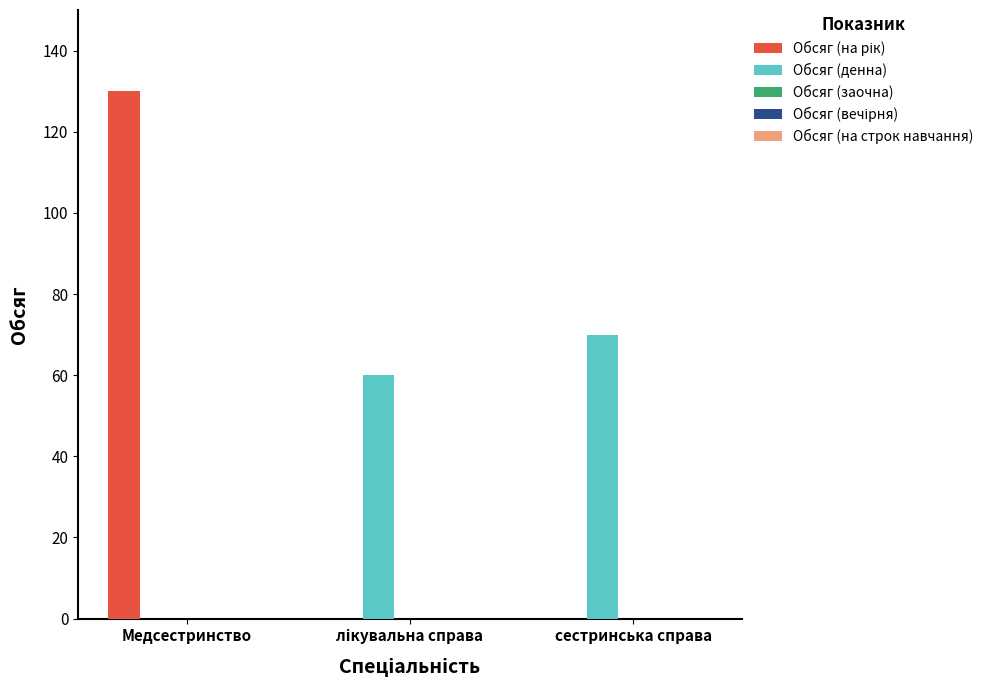

What is the greatest value displayed?

130